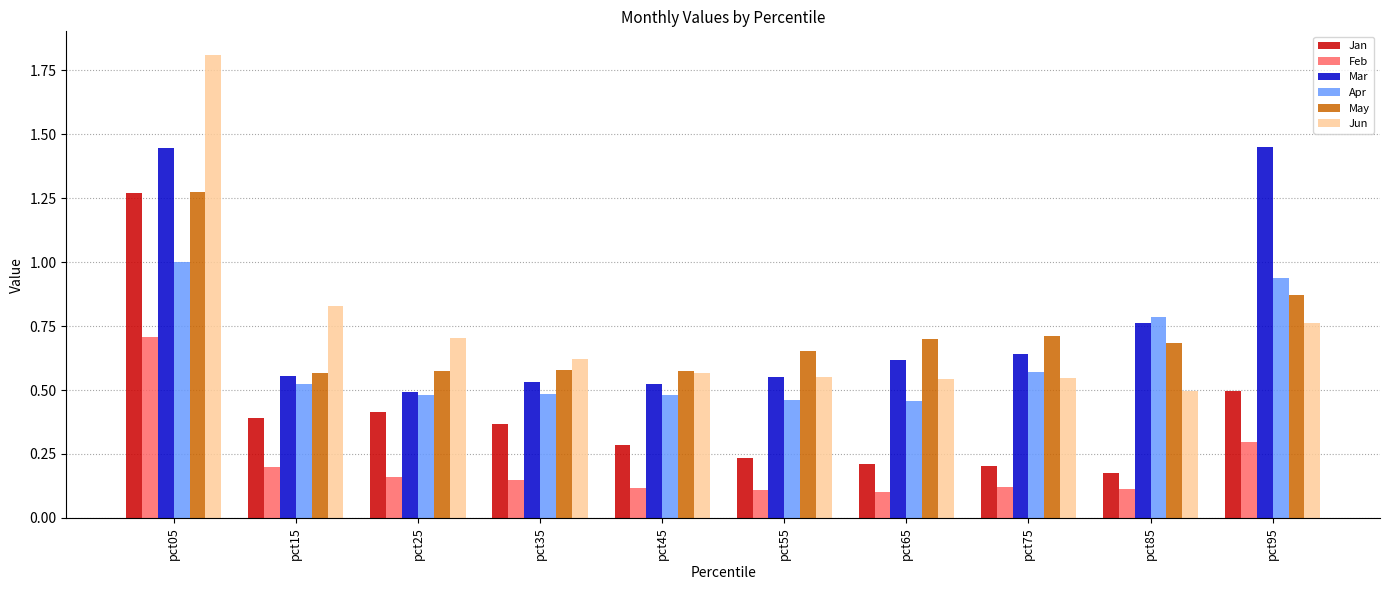

What is the maximum value shown in the chart?

1.8